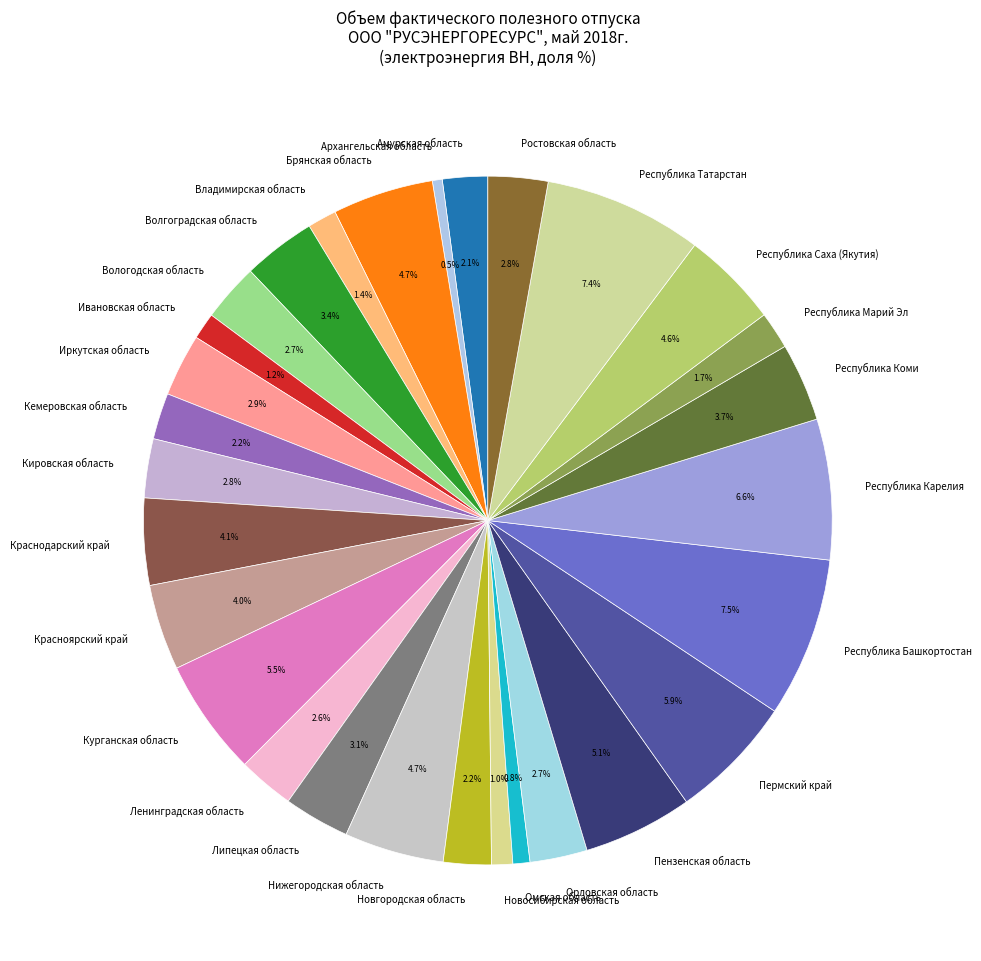

Combined, do Кемеровская область and Брянская область account for over 50%?

No